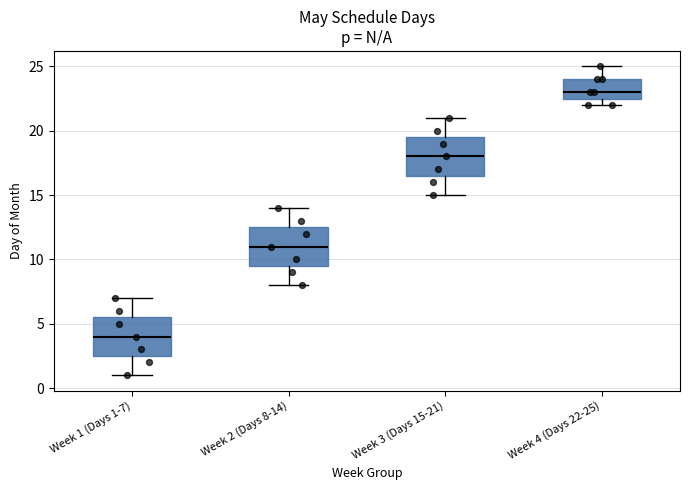

Where does the median line of the box for Week 1 (Days 1-7) sit on the y-axis? The values are not printed on the chart, so give them approximately, as read against the axis.

4.0